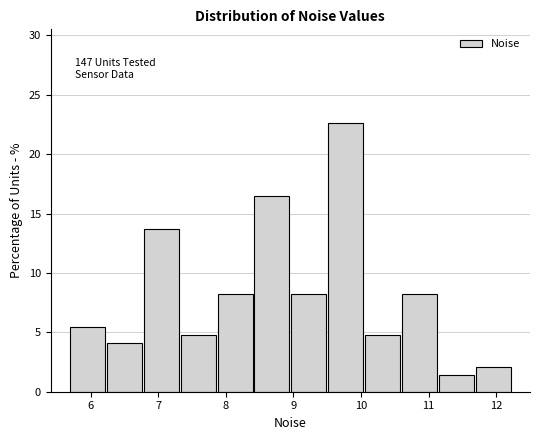

Which range on the x-axis has the tallest bar?

9.5 to 10.0